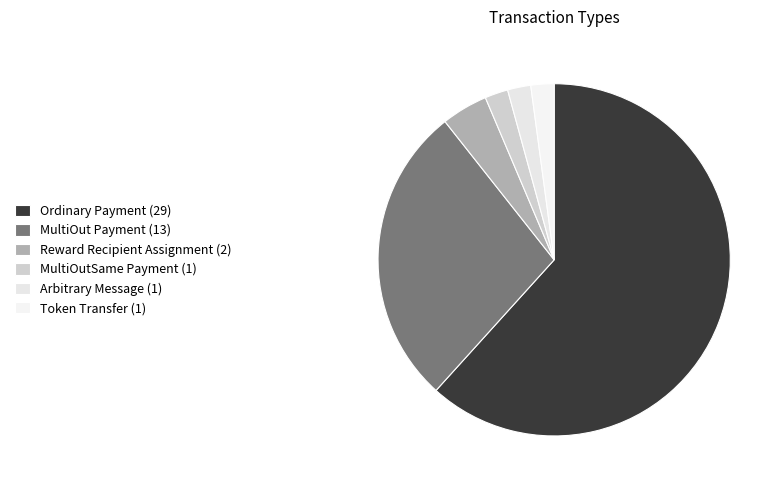

Between Ordinary Payment and Token Transfer, which is larger?

Ordinary Payment